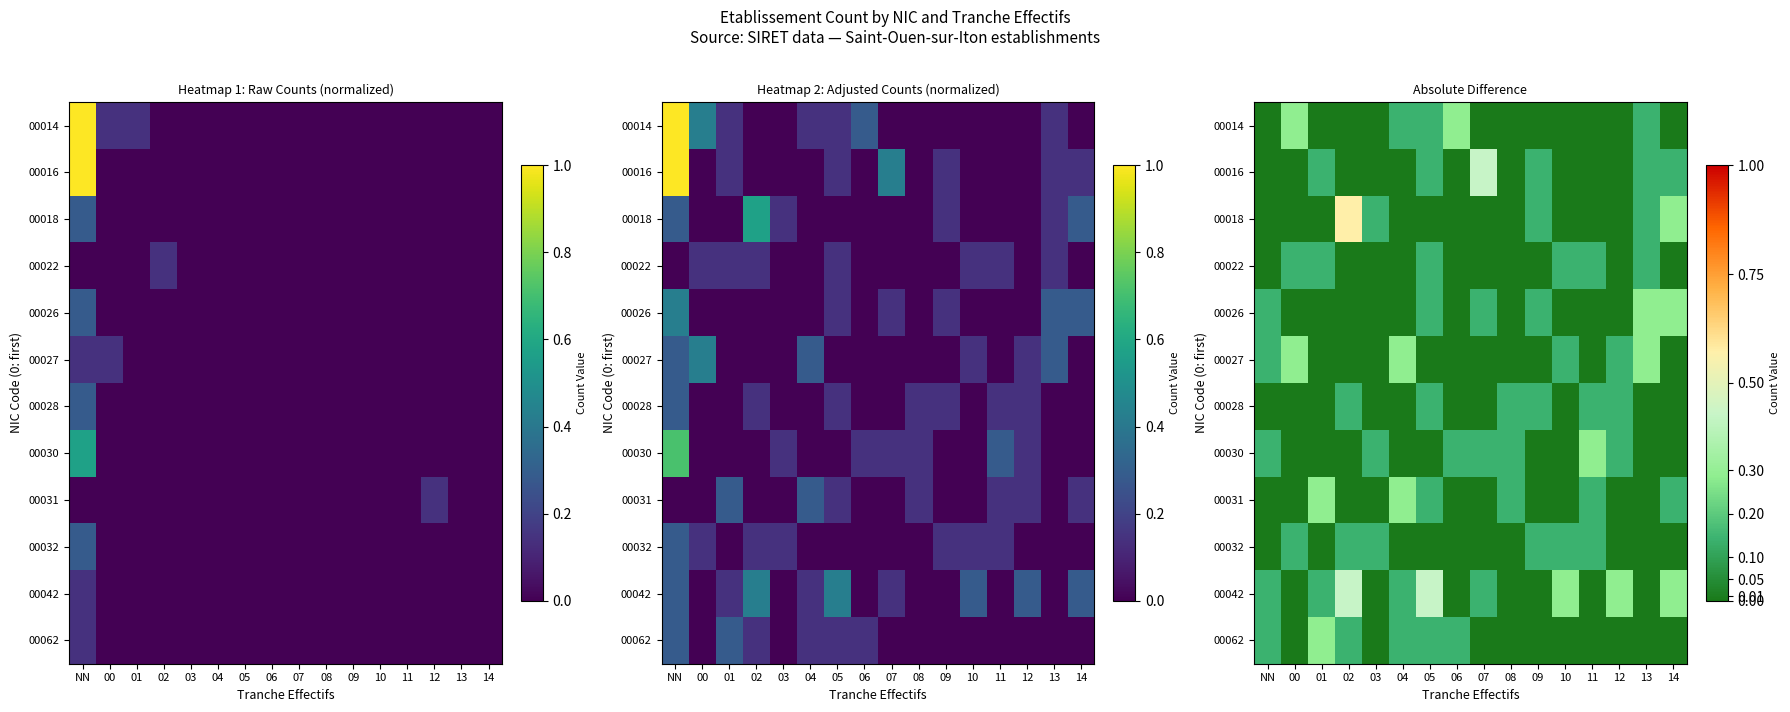

Is the value of 00032 at 07 greater than the value of 00018 at 08?

No